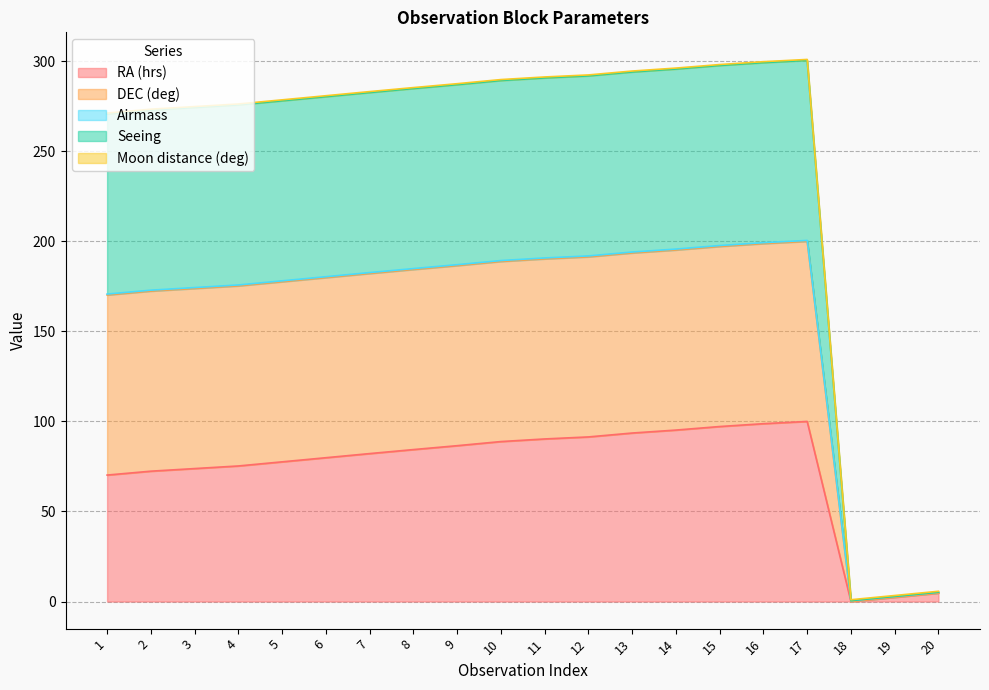

At which category does the chart reach its peak across all series?

17